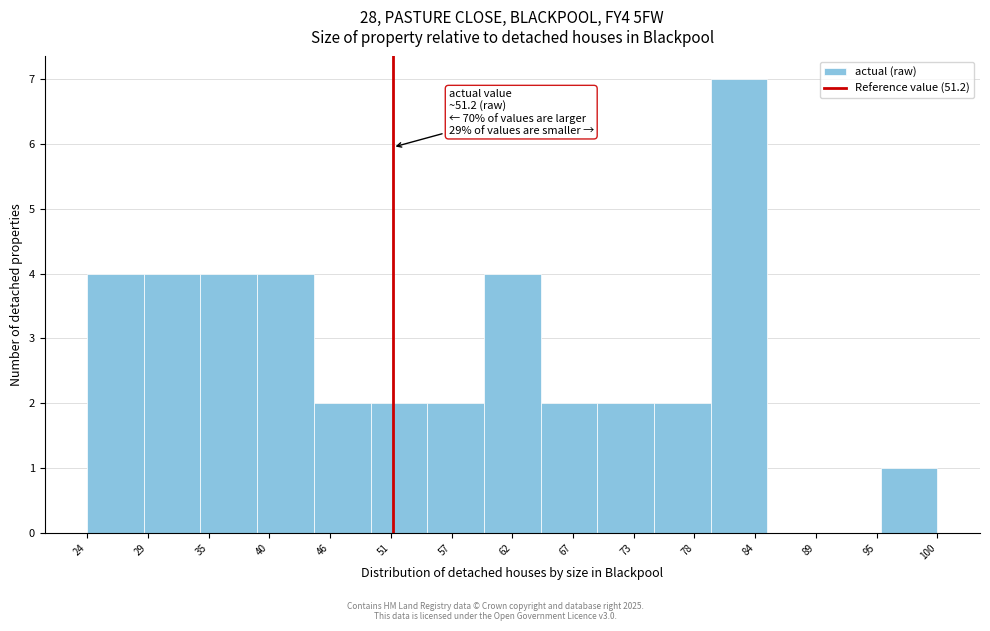

Over which range of the x-axis is the bar tallest?

80 to 85